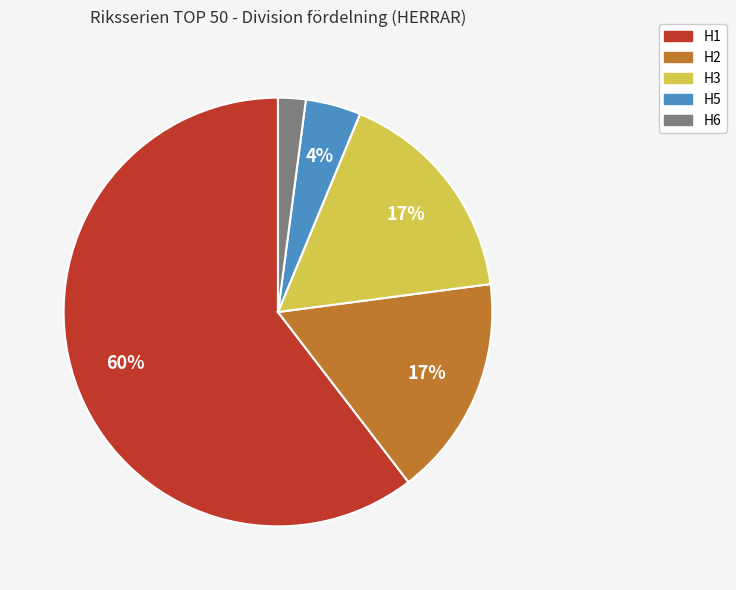

Which slice is the largest?

H1